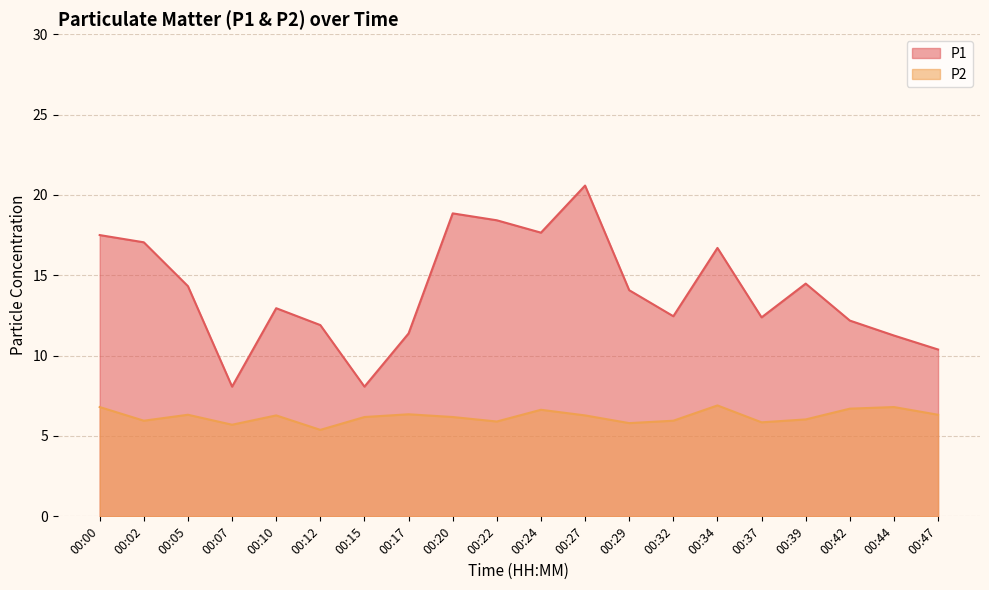

True or false: P1 and P2 intersect in this chart.

False